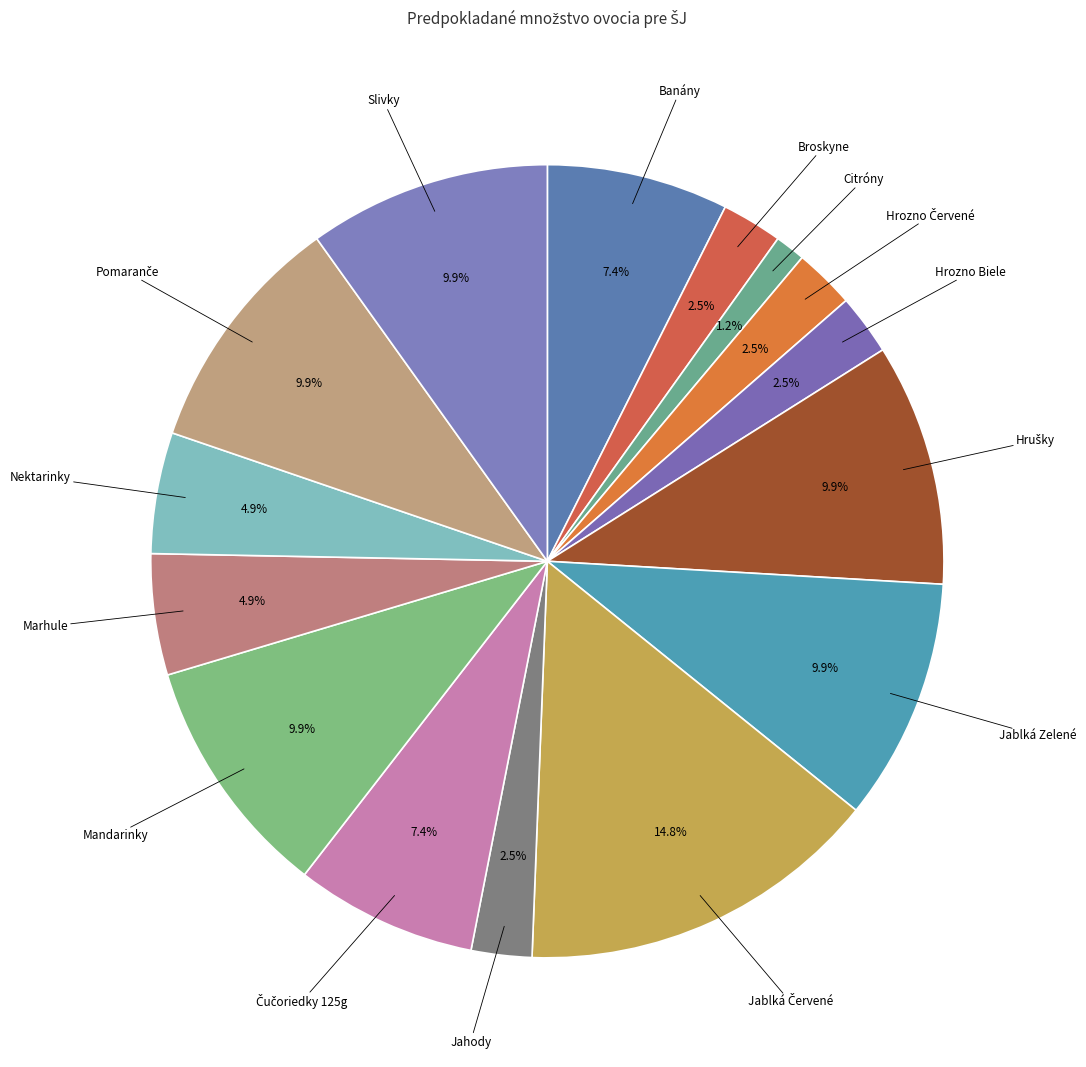

Do Jablká Zelené and Jahody together represent more than half of the pie?

No